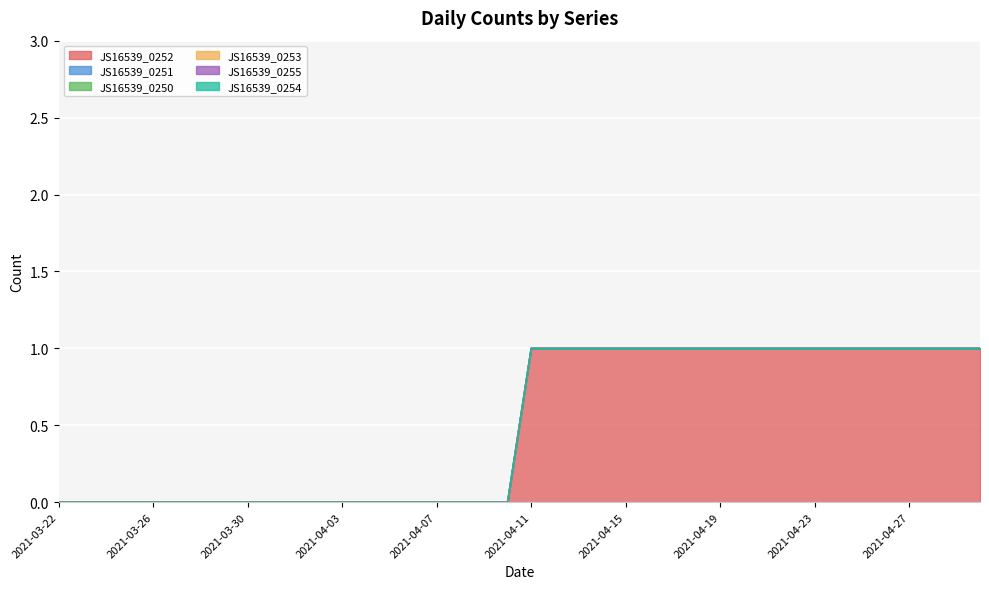

At which label is JS16539_0254 closest to 0?

2021-03-22